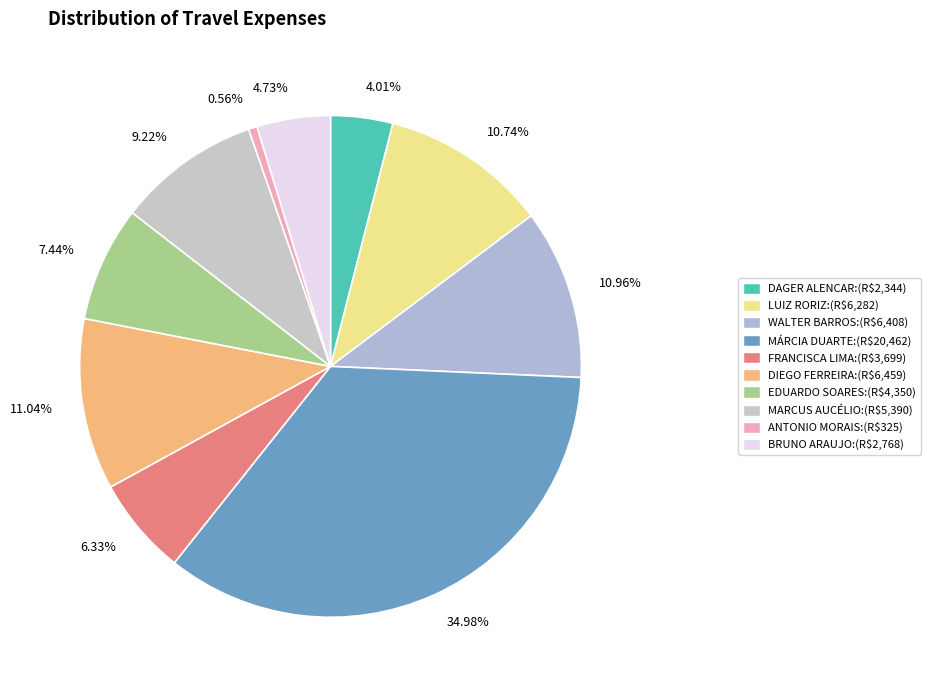

Is the sum of 6.33% and 4.73% greater than half?

No